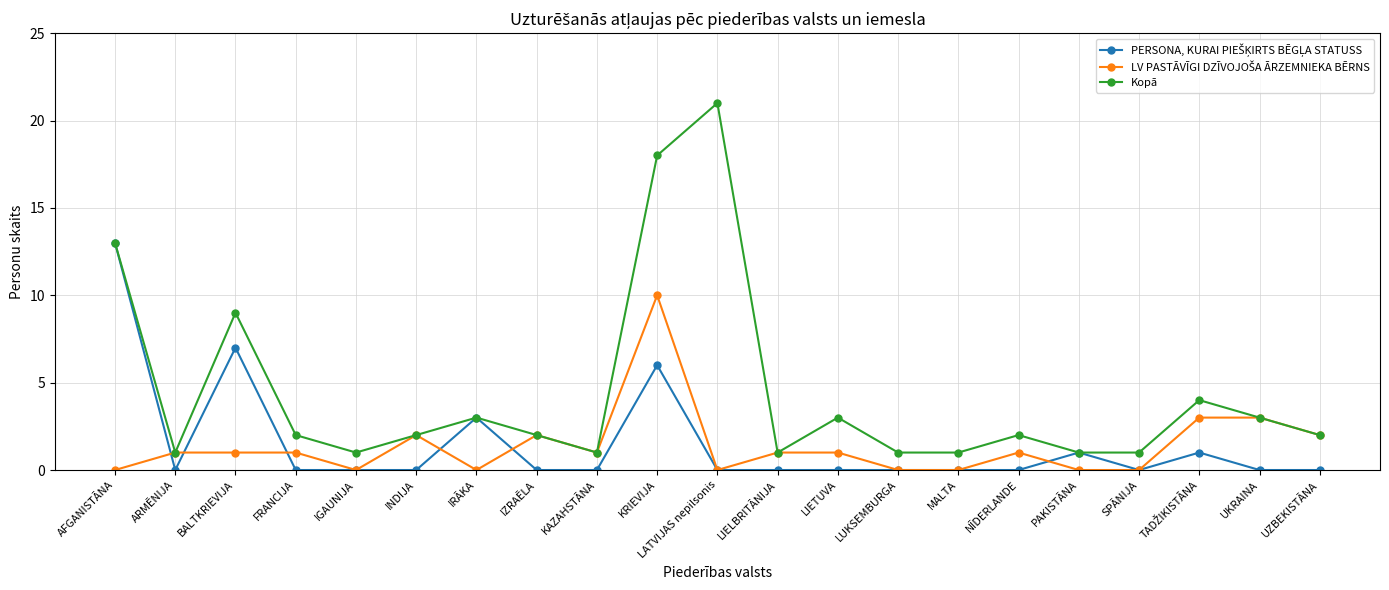

Does the chart display data point markers on the line(s)?

Yes